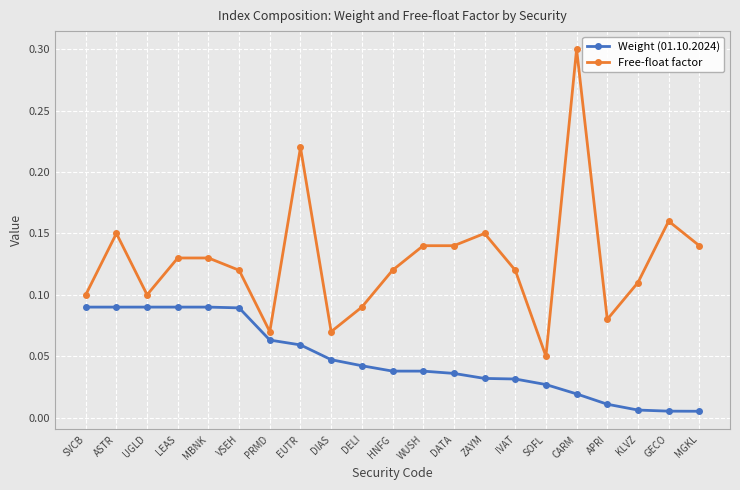

True or false: Free-float factor has more than 2 points higher than both neighbors.

True